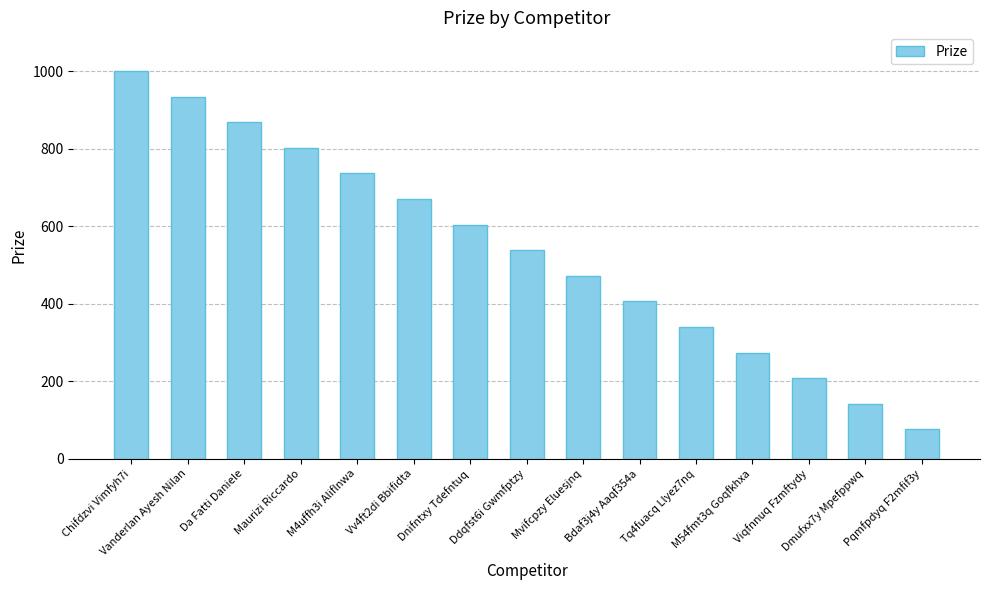

What value does the data have at Maurizi Riccardo, to the nearest 50?

800